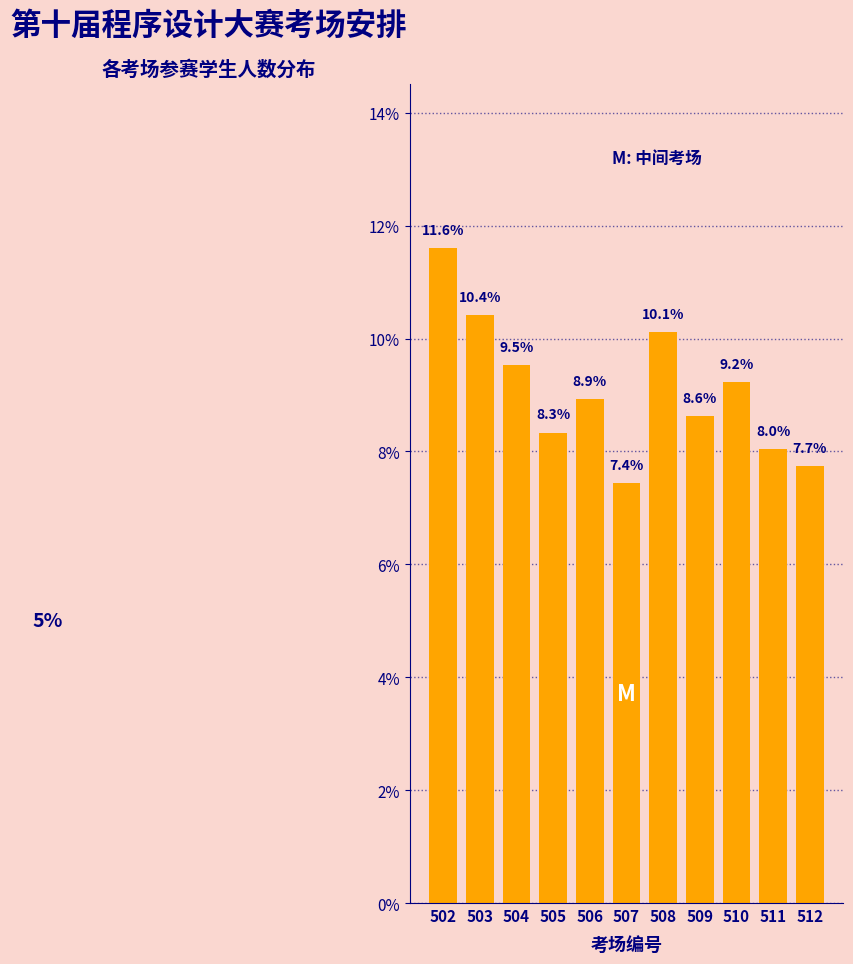

Reading right to left, transcribe all the data shown in this chart.

512=7.7	511=8.0	510=9.2	509=8.6	508=10.1	507=7.4	506=8.9	505=8.3	504=9.5	503=10.4	502=11.6